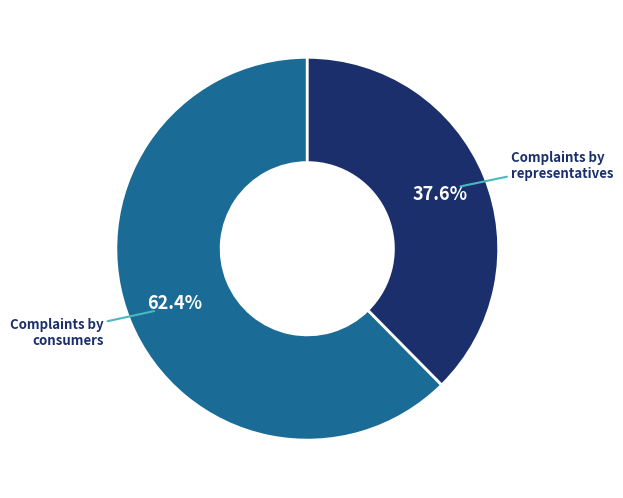

Which category has the biggest portion of the pie?

Complaints by consumers